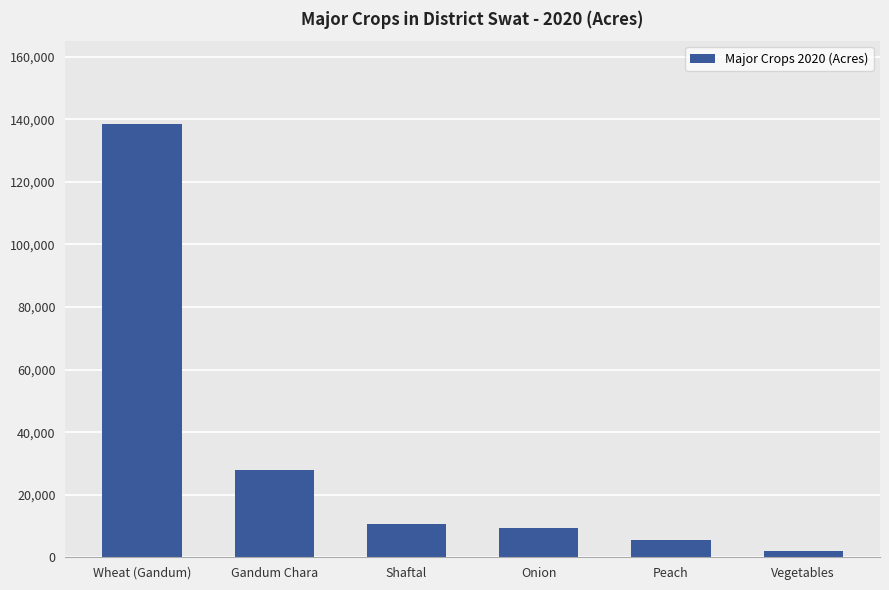

The value at Onion is 9471. True or false?

True